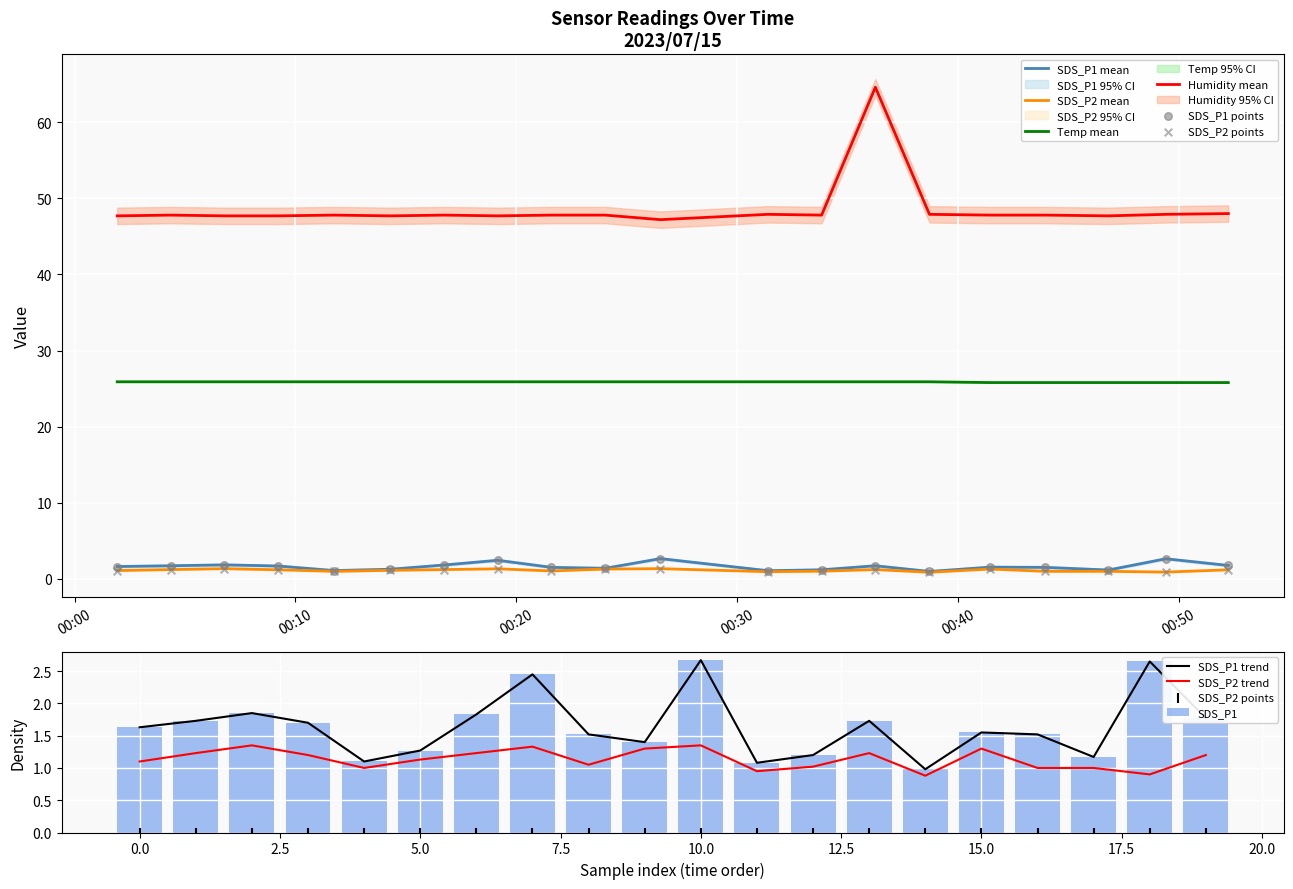

Which series contains the highest Y value?

Humidity